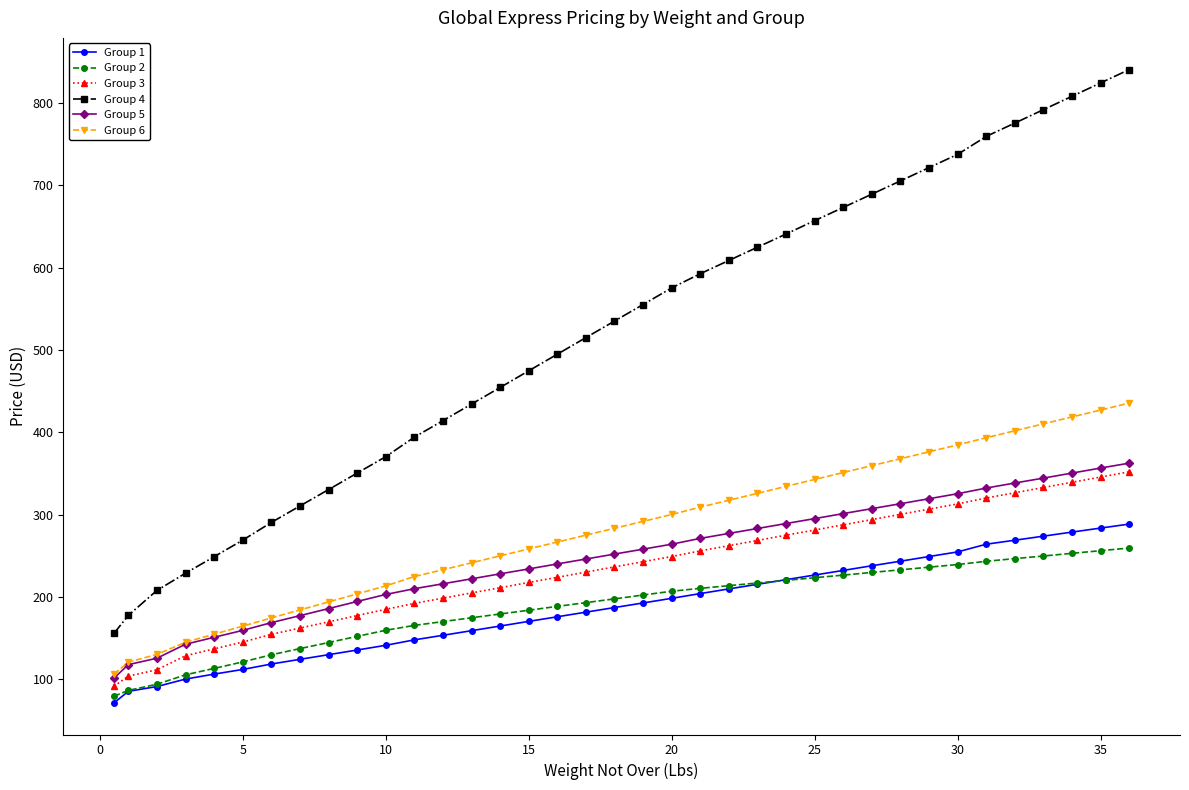

What is the value of the Group 6 point at the 16th from the left?

258.3